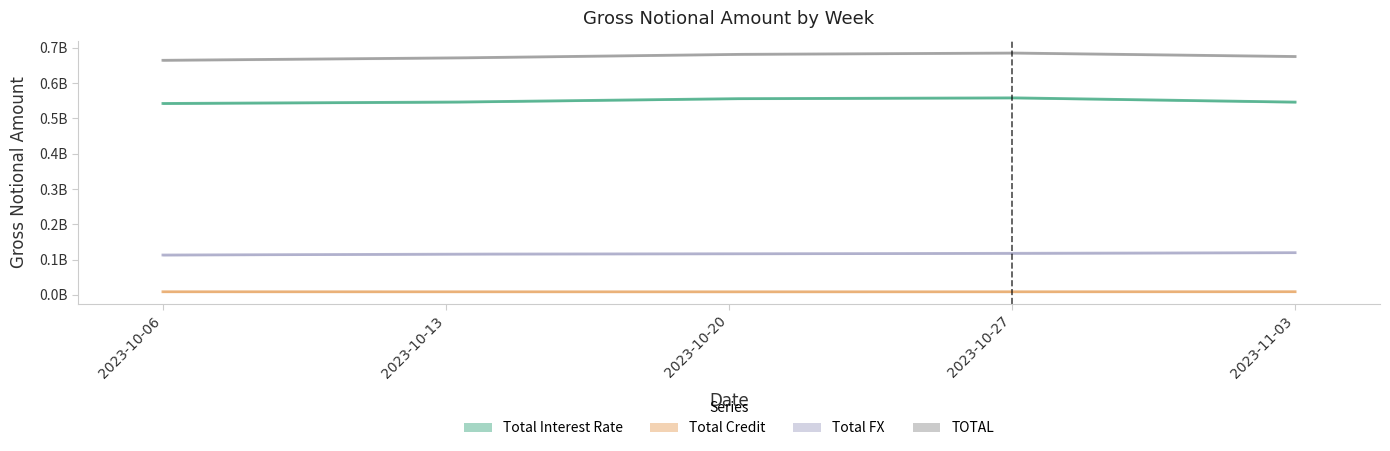

Which series has the widest spread of values?

TOTAL